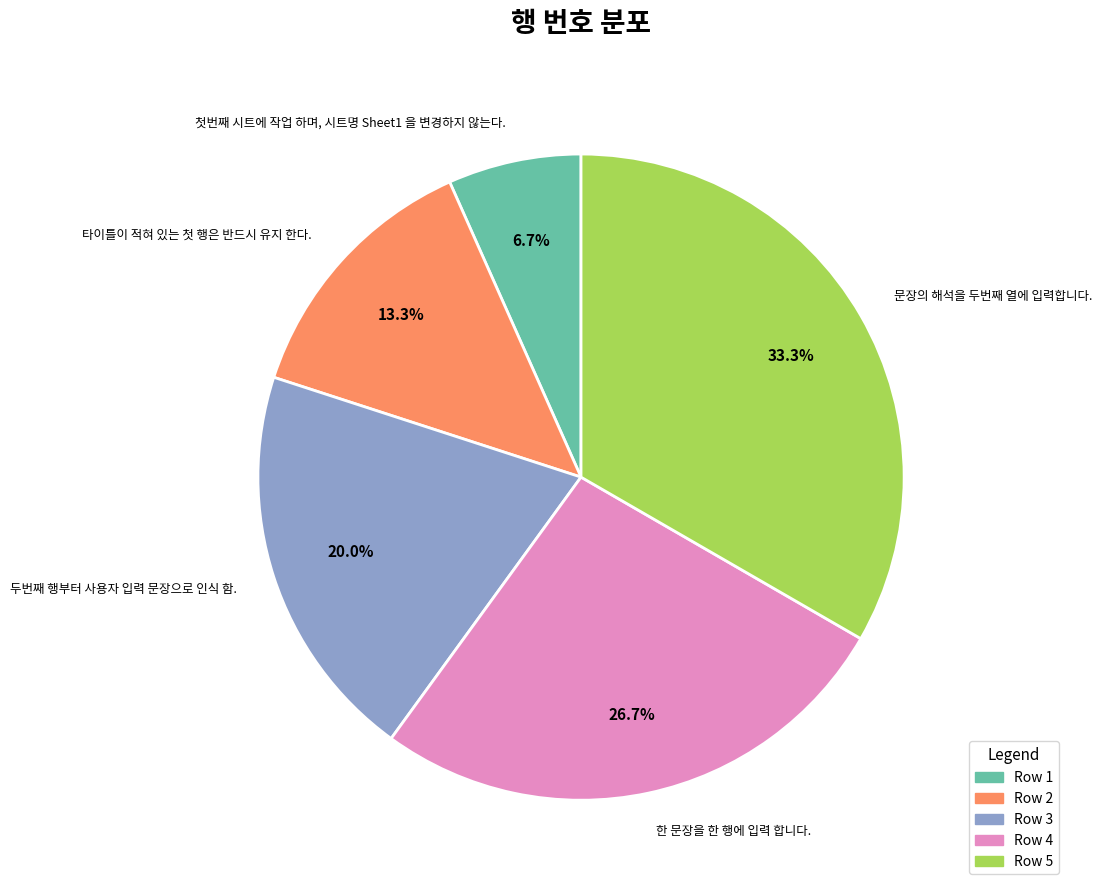

What is the ratio of the value at Row 2 to the value at Row 5?

0.4